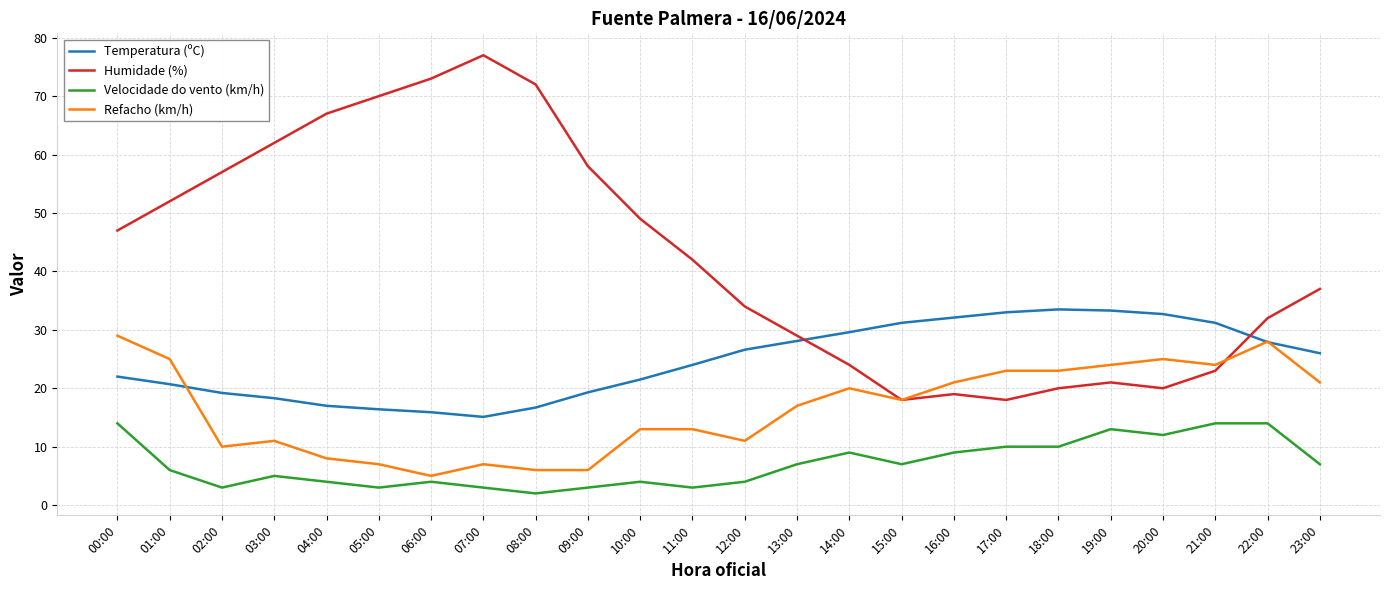

True or false: Refacho (km/h) and Humidade (%) intersect in this chart.

True